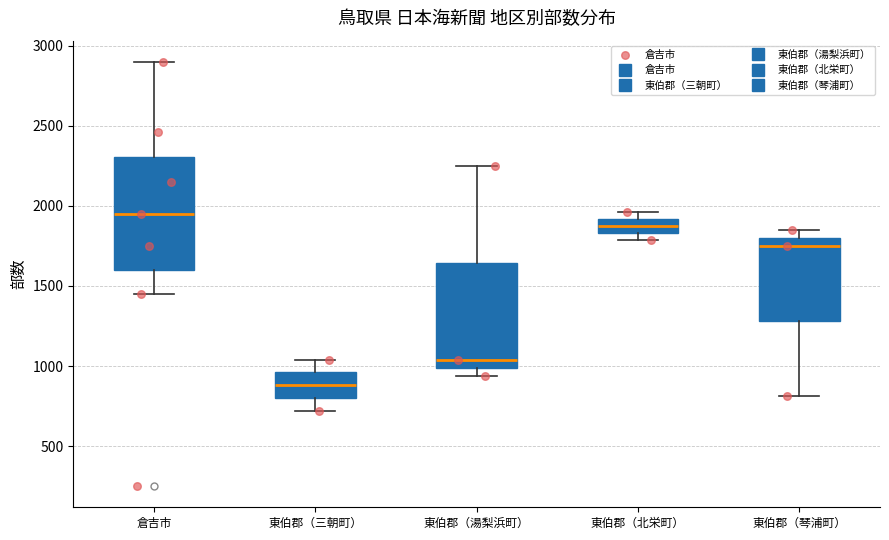

Reading left to right, read every box against the y-axis: the position of its median line, the range the box covers, and the ends of its whiskers. The values are not printed on the chart, so give them approximately, as read against the axis.

倉吉市: median 1950, box 1600 to 2300, whiskers 1450 to 2900
東伯郡（三朝町）: median 900, box 800 to 950, whiskers 700 to 1050
東伯郡（湯梨浜町）: median 1050, box 1000 to 1650, whiskers 950 to 2250
東伯郡（北栄町）: median 1900 (inside the box), box 1850 to 1900, whiskers 1800 to 1950
東伯郡（琴浦町）: median 1750, box 1300 to 1800, whiskers 800 to 1850